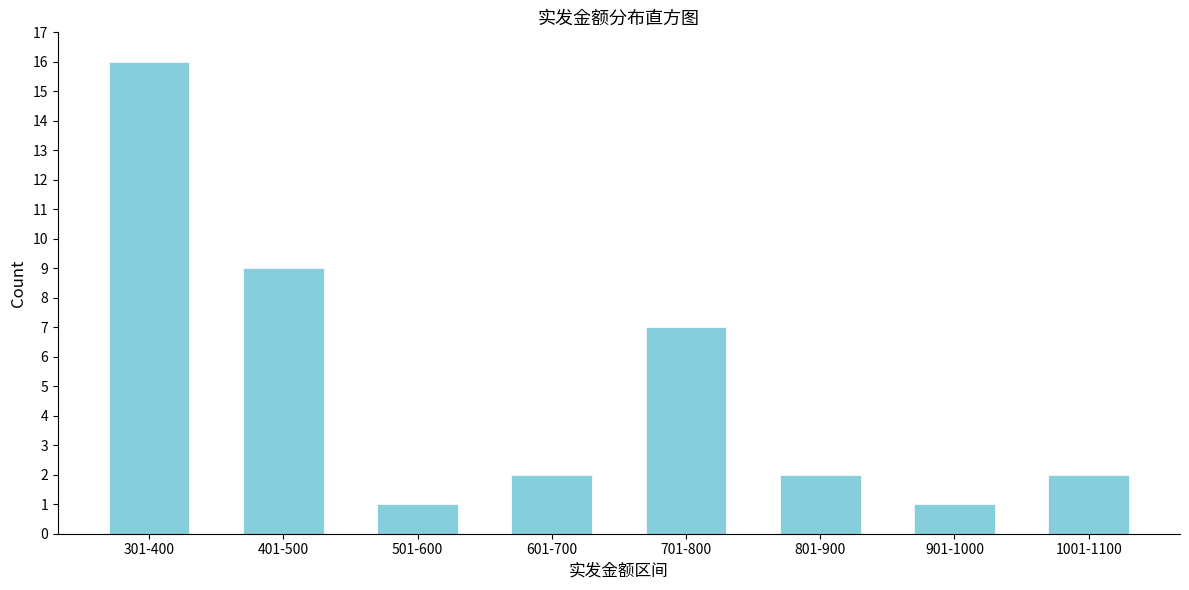

Reading left to right, list all the values displayed in this chart.

301-400=16	401-500=9	501-600=1	601-700=2	701-800=7	801-900=2	901-1000=1	1001-1100=2